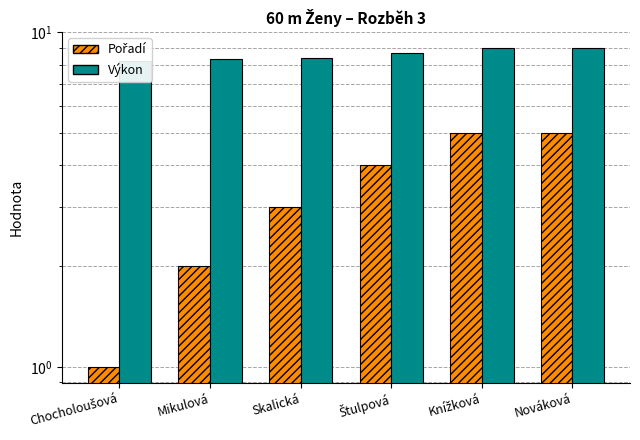

The value of Výkon at Mikulová is 13.9. True or false?

False